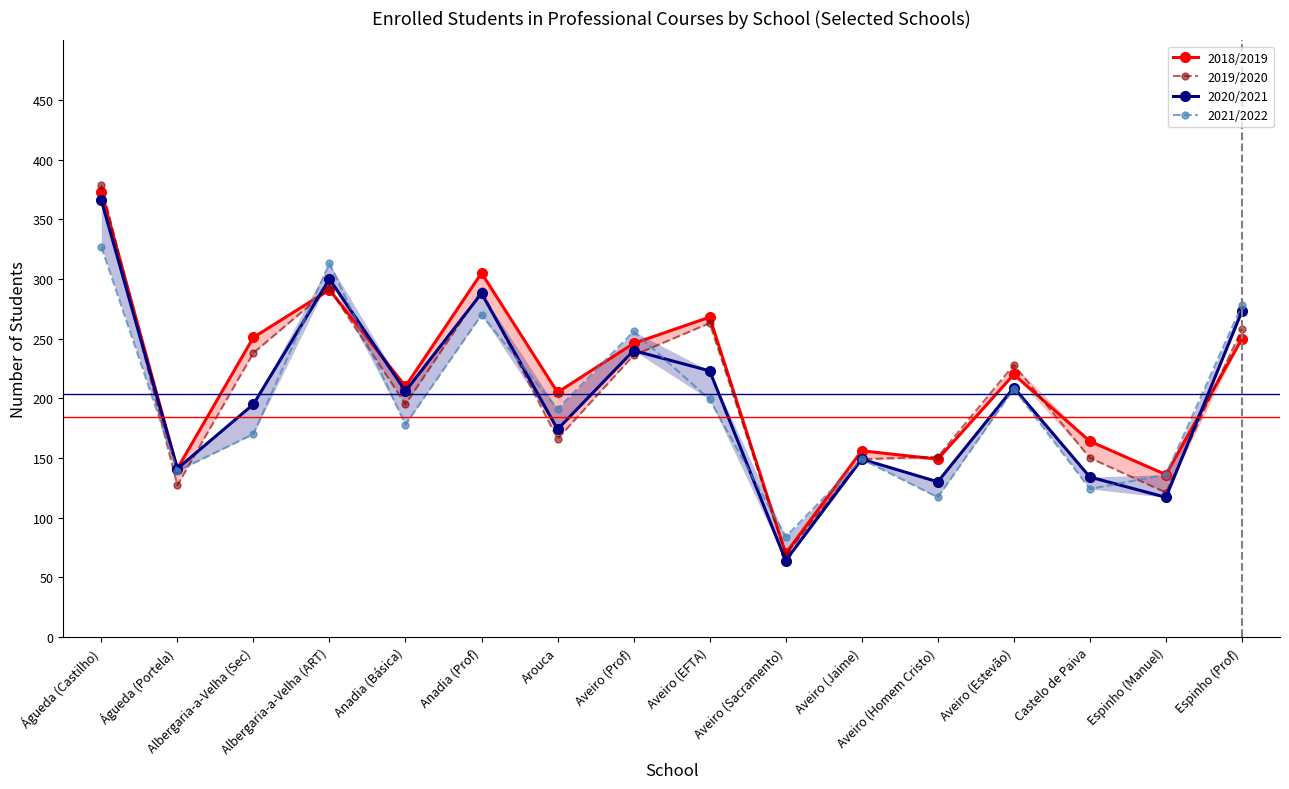

What is the sum of the 2021/2022 values at Aveiro (EFTA) and Arouca?

390